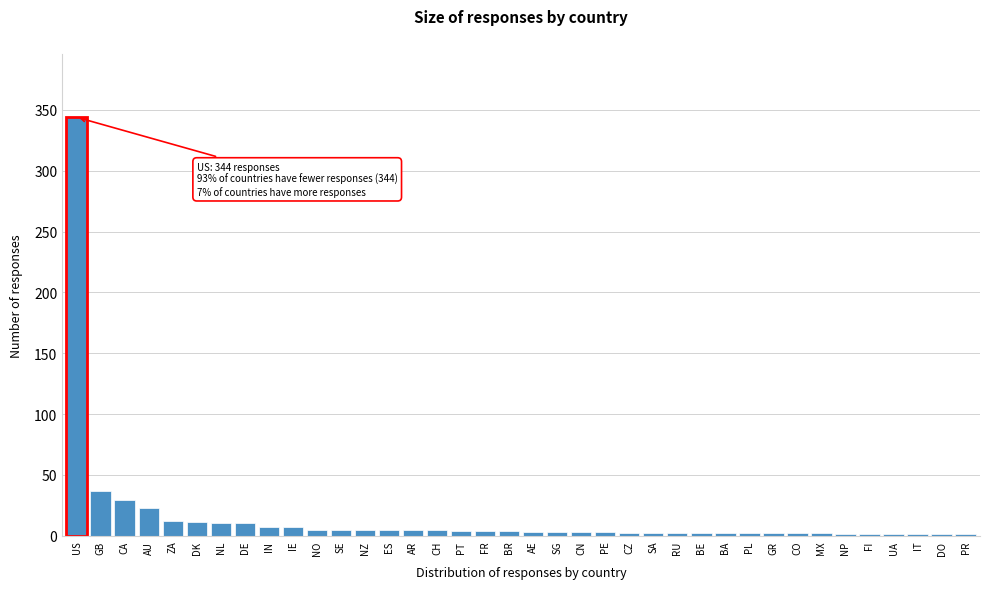

What is the sum of all values?

568